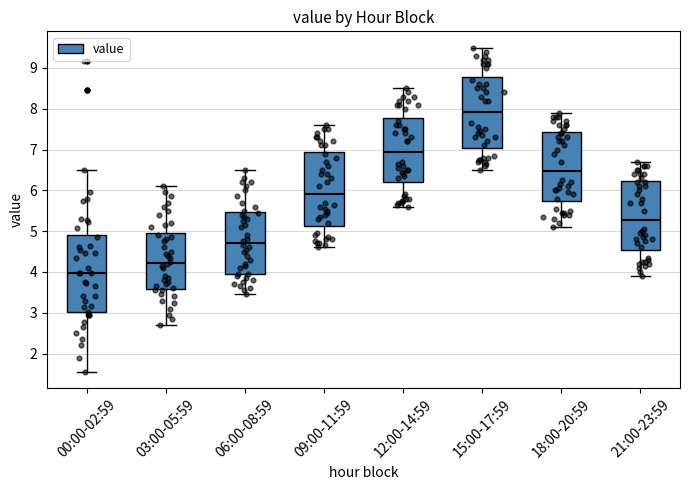

Which box has the lowest median line?

00:00-02:59